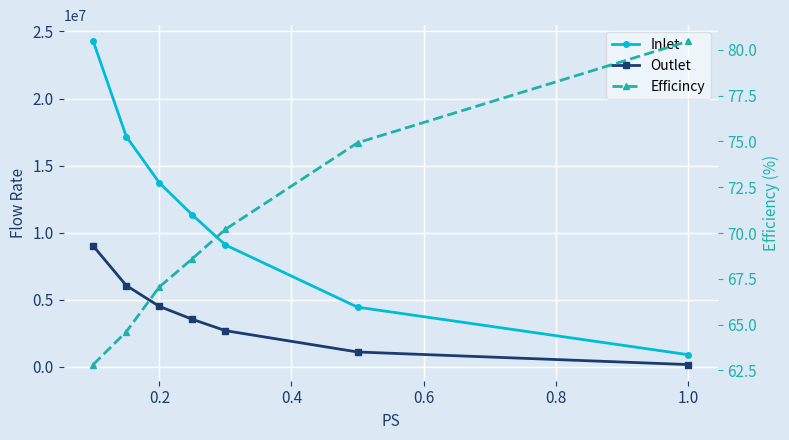

What are all the series names shown in the legend?

Inlet, Outlet, Efficincy